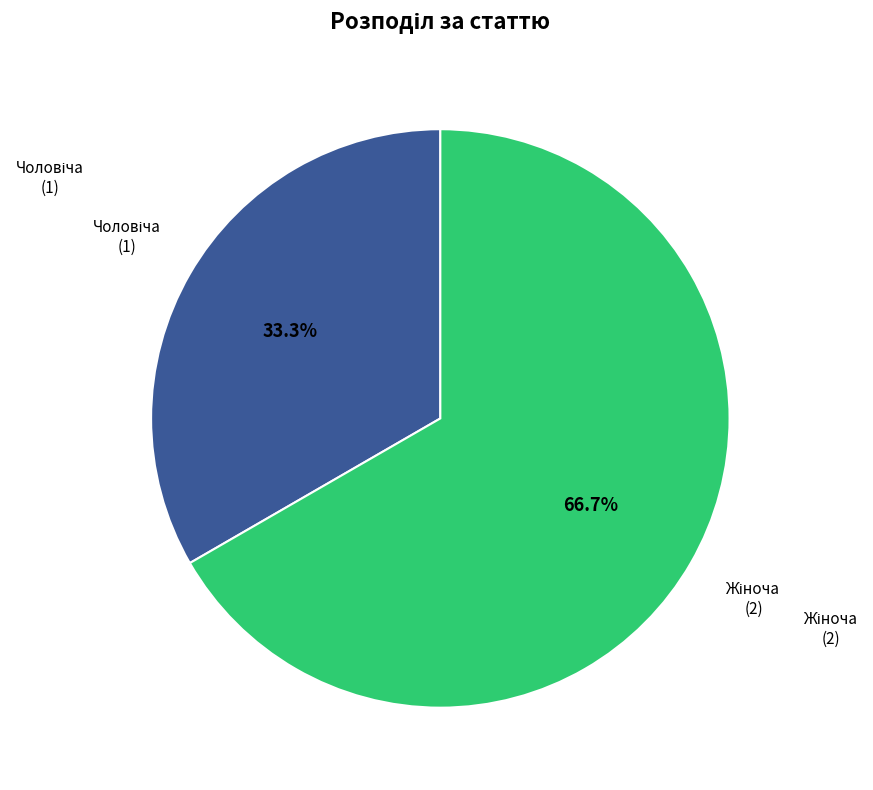

How many slices are in this pie chart?

2